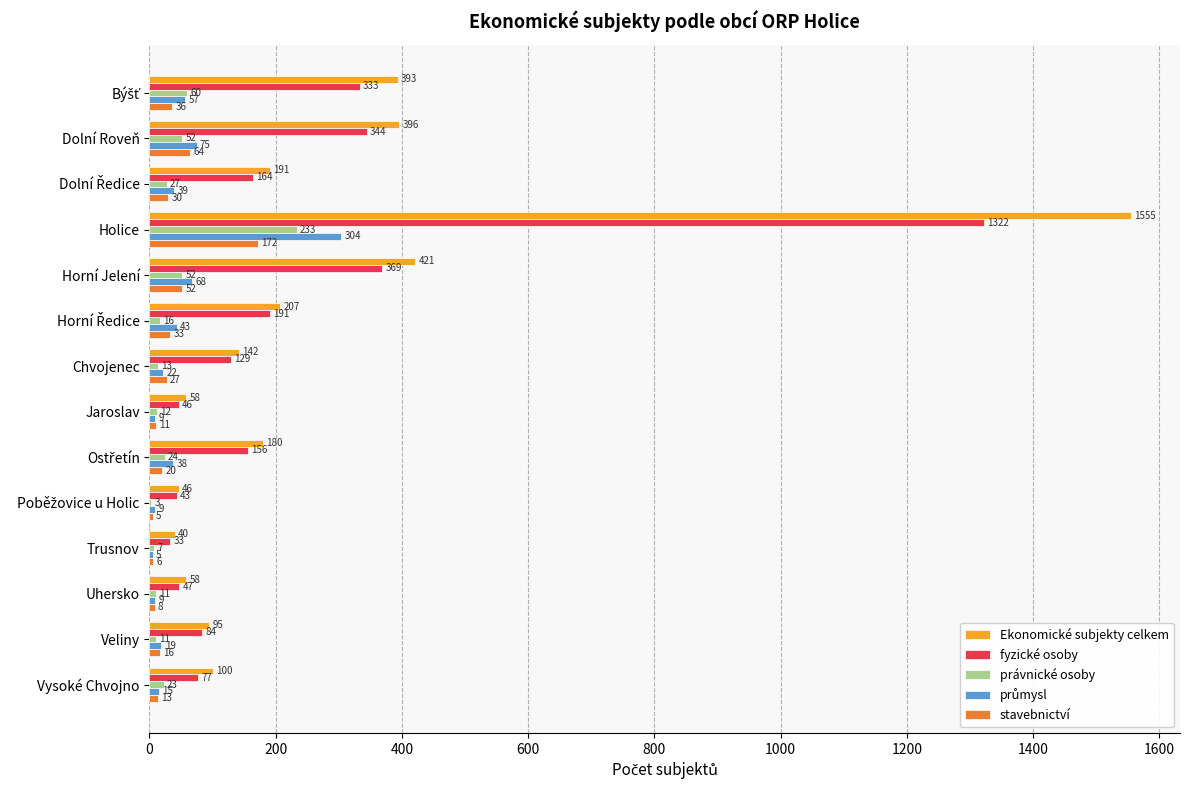

Between Dolní Roveň and Chvojenec, which series saw the biggest shift?

Ekonomické subjekty celkem